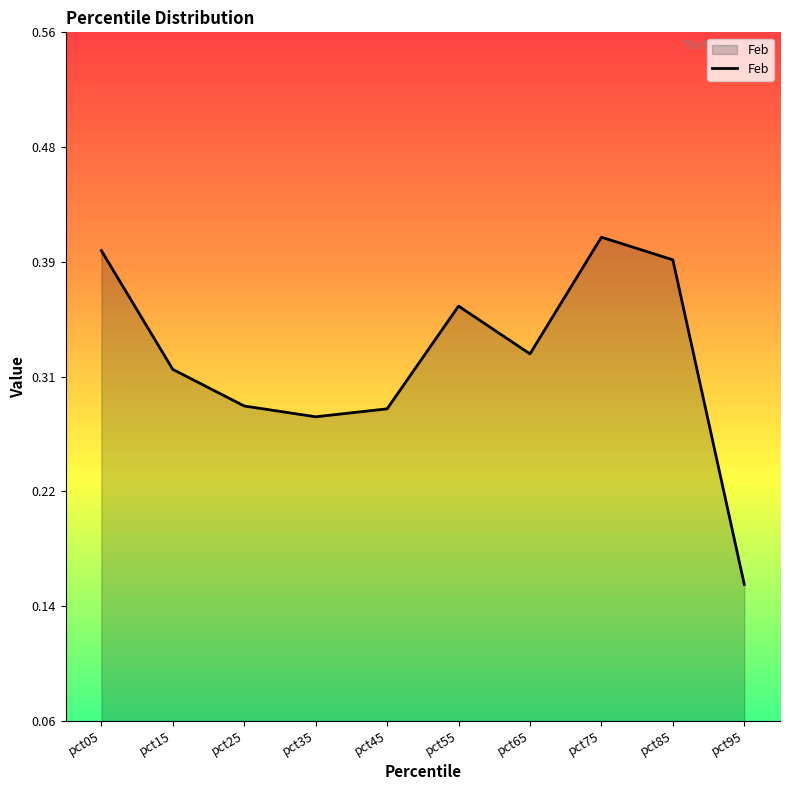

The chart shows a value of 0.2 at pct55. True or false?

False